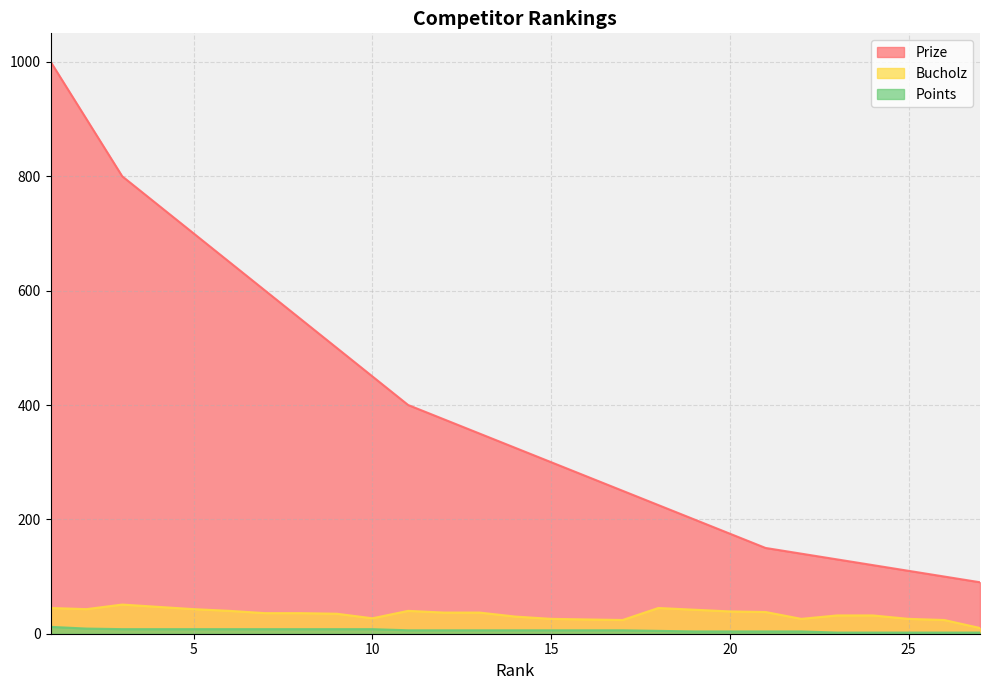

What are all the series names shown in the legend?

Prize, Bucholz, Points